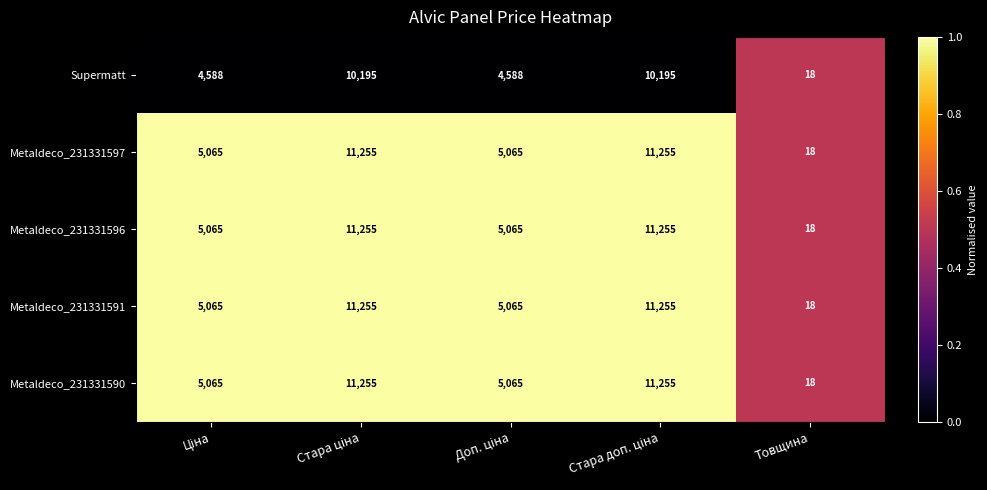

Reading left to right, transcribe all the data shown in this chart.

Supermatt: 4588	10195	4588	10195	18
Metaldeco_231331597: 5065	11255	5065	11255	18
Metaldeco_231331596: 5065	11255	5065	11255	18
Metaldeco_231331591: 5065	11255	5065	11255	18
Metaldeco_231331590: 5065	11255	5065	11255	18